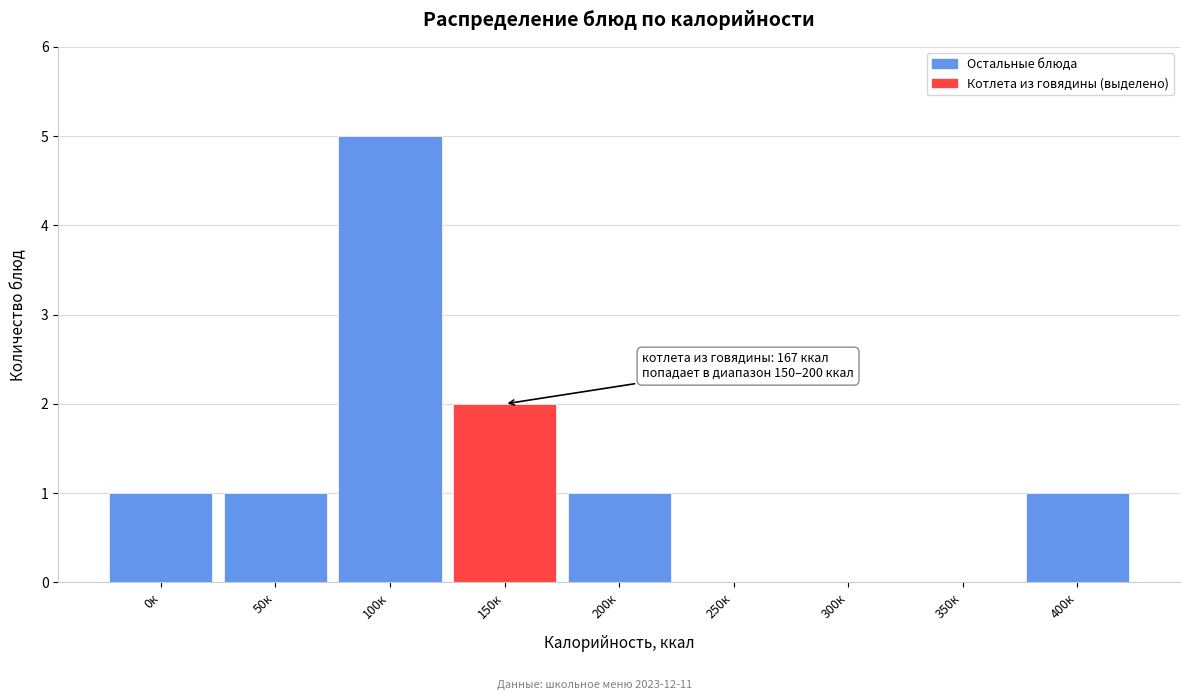

Reading left to right, transcribe all the data shown in this chart.

0к=1	50к=1	100к=5	150к=2	200к=1	250к=0	300к=0	350к=0	400к=1